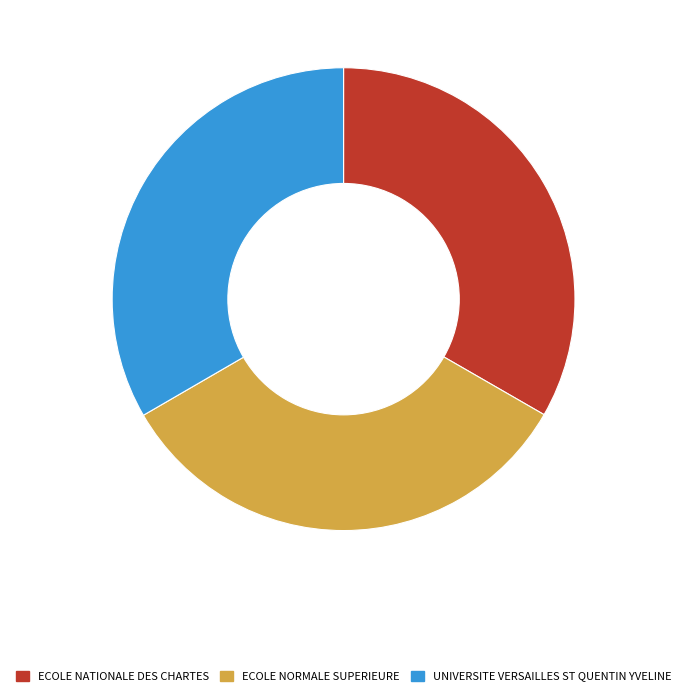

How many segments does this pie chart have?

3